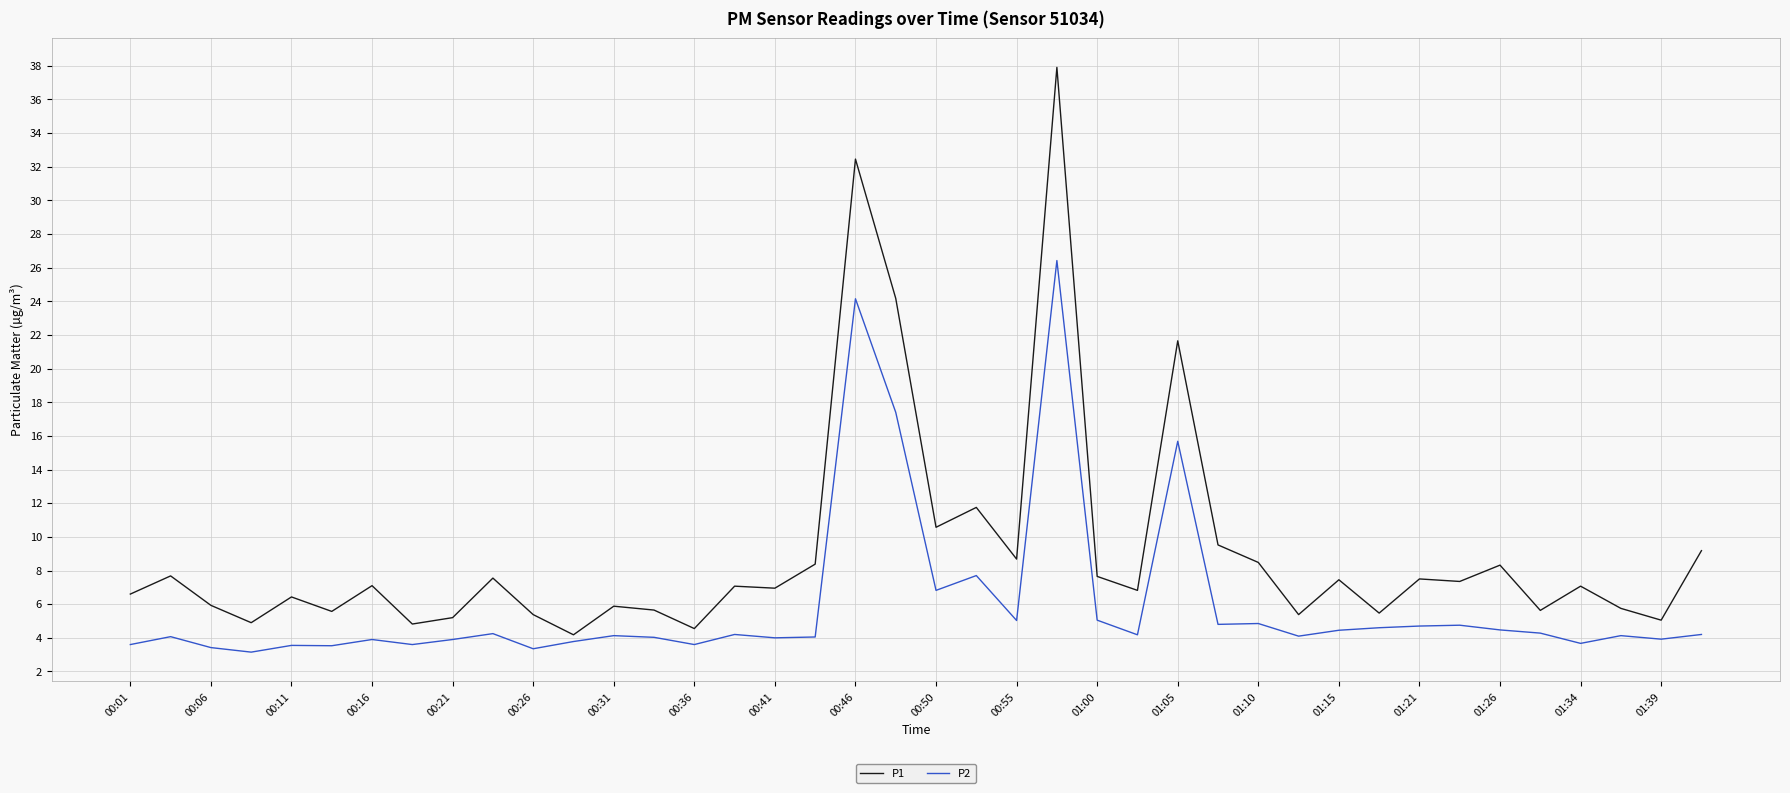

Which series has the largest total across all categories?

P1